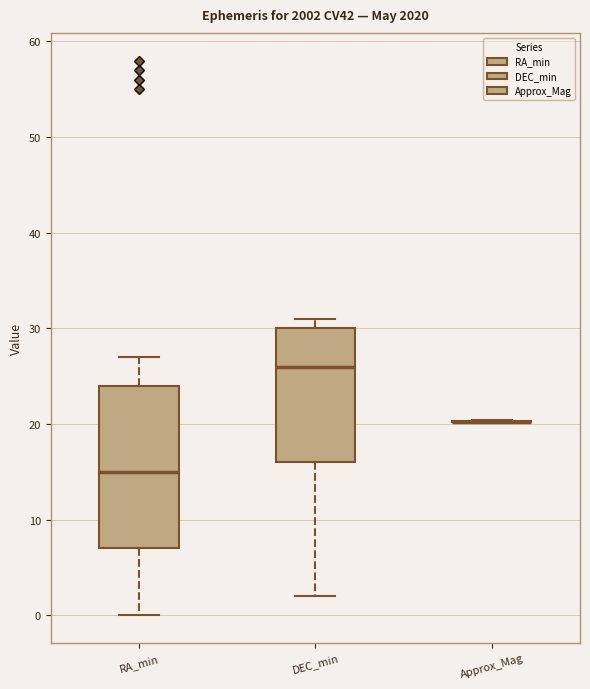

Where does the median line of the box for RA_min sit on the y-axis? The values are not printed on the chart, so give them approximately, as read against the axis.

15